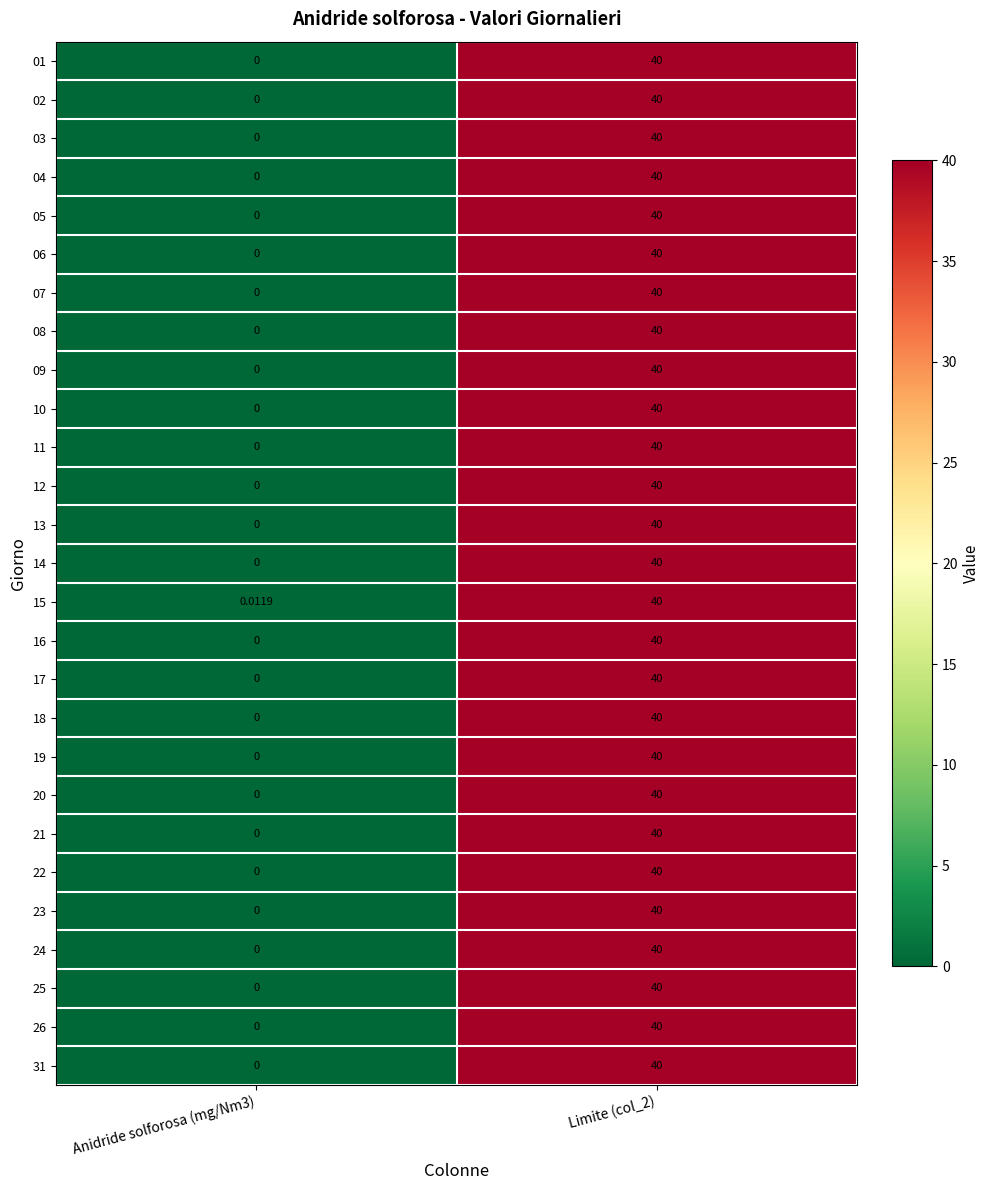

Which category has the lowest value across all series?

Anidride solforosa (mg/Nm3)